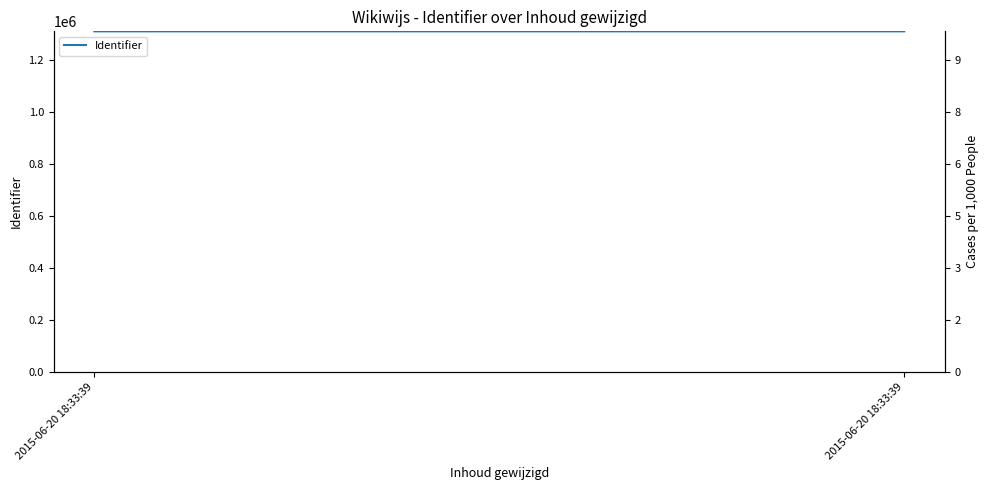

Which has a higher value, 2015-06-20 18:33:39 or 2015-06-20 18:33:39?

2015-06-20 18:33:39